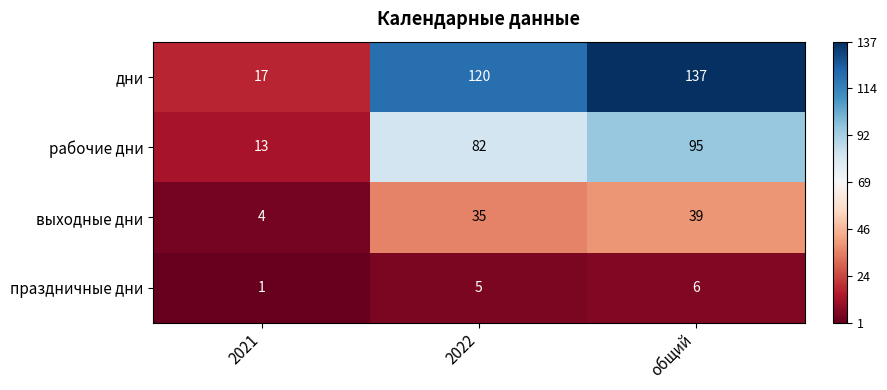

The value of дни at общий is 76. True or false?

False